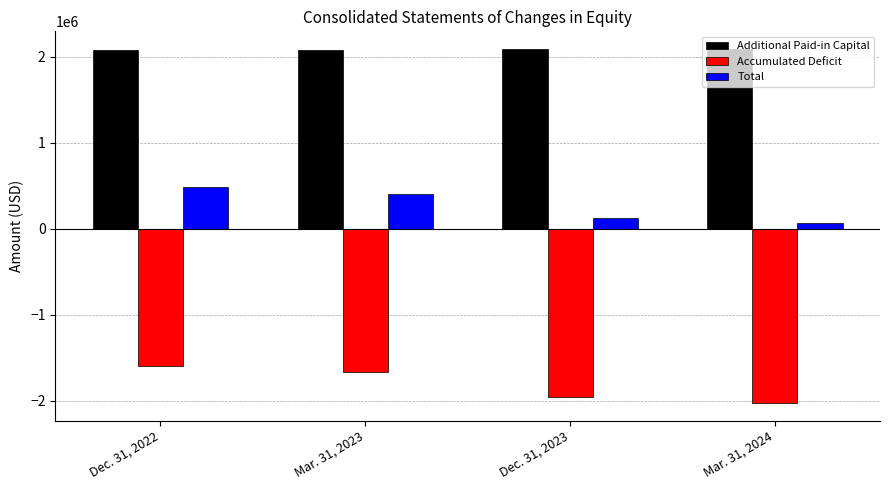

What is the spread (max minus min) of values at Mar. 31, 2023?

3748813